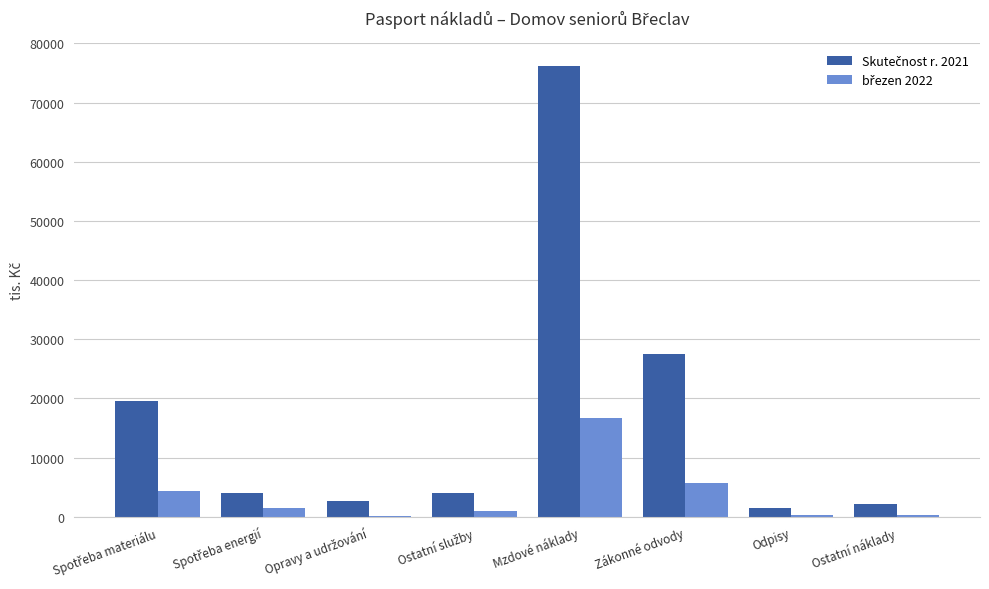

What is the spread (max minus min) of values at Mzdové náklady?

59476